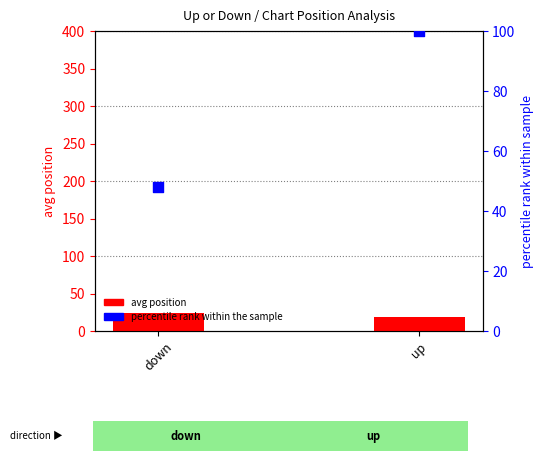

Which series contains the highest Y value?

percentile rank within the sample